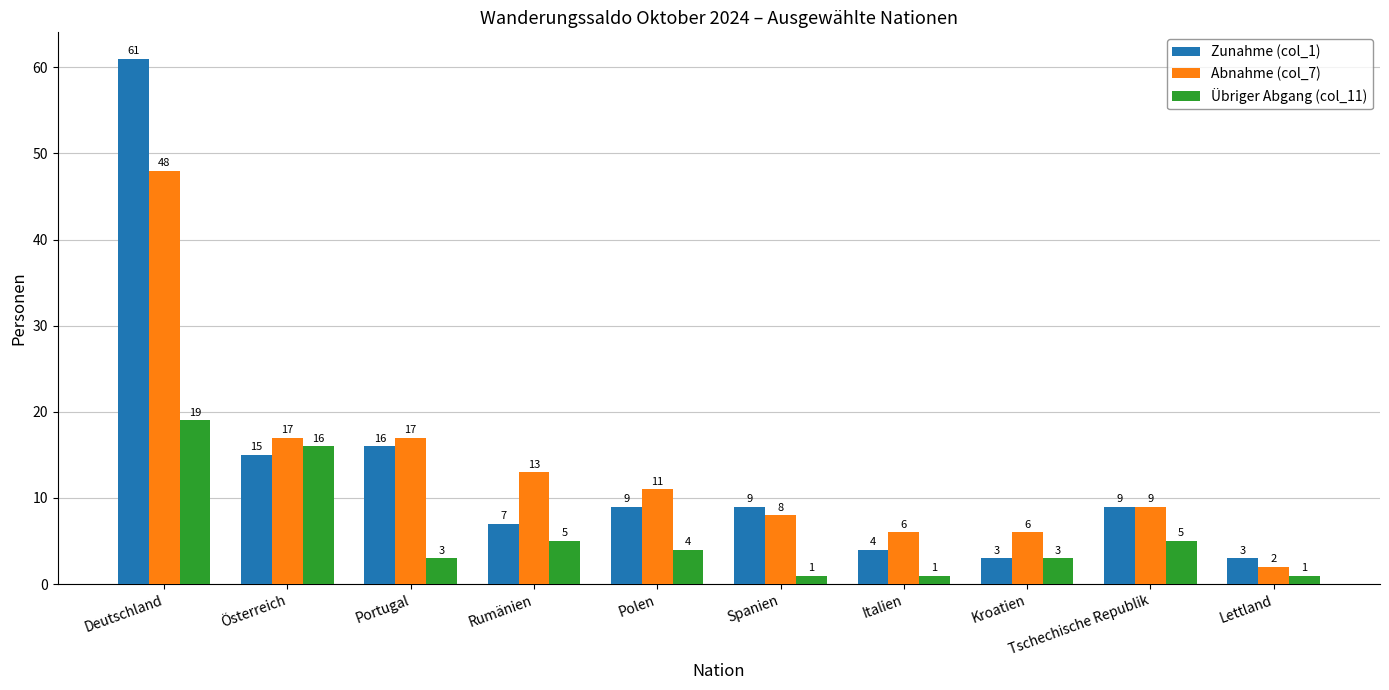

At which label does Zunahme (col_1) reach its peak?

Deutschland